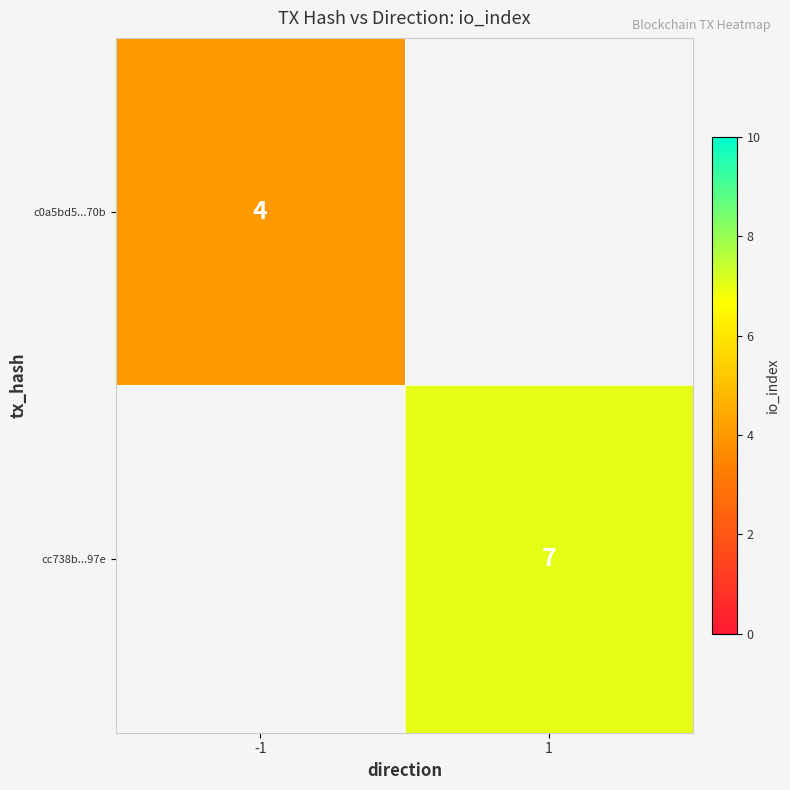

Between 1 and -1, which is larger?

-1